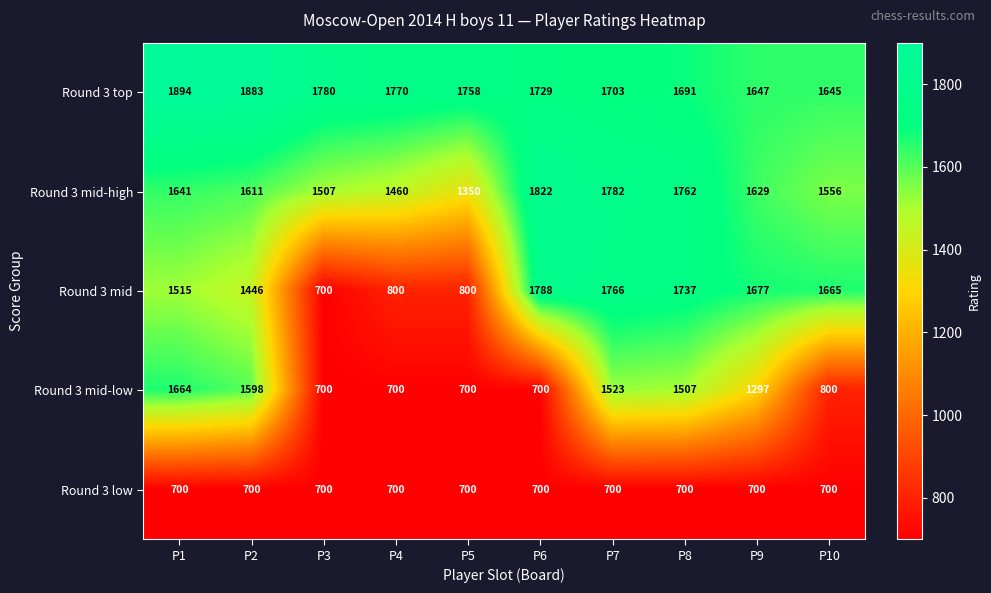

The value of Round 3 mid-high at P3 is 1507. True or false?

True